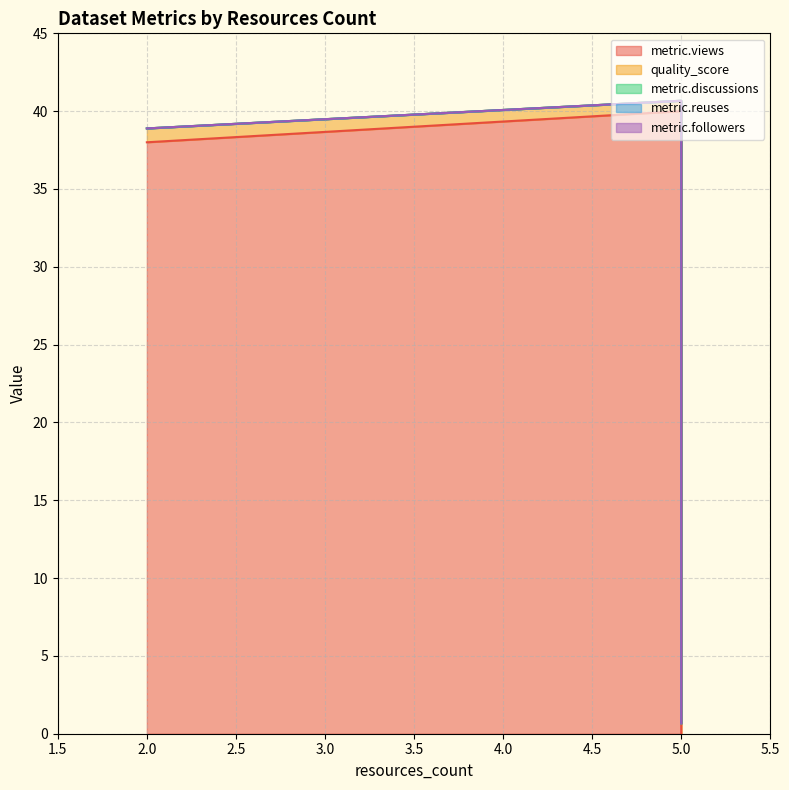

At 5, list the series in order from smallest to largest.

metric.discussions, metric.reuses, metric.followers, quality_score, metric.views